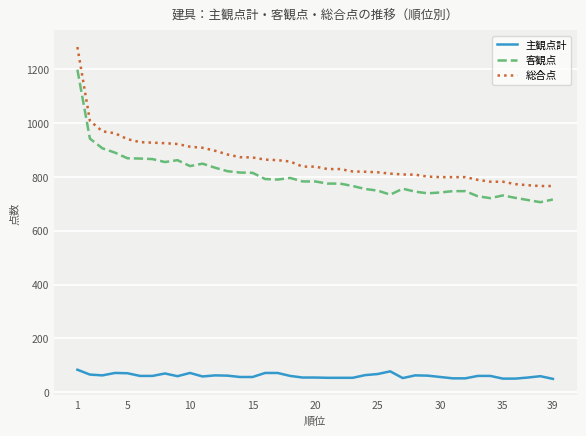

What is the minimum value shown in the chart?

50